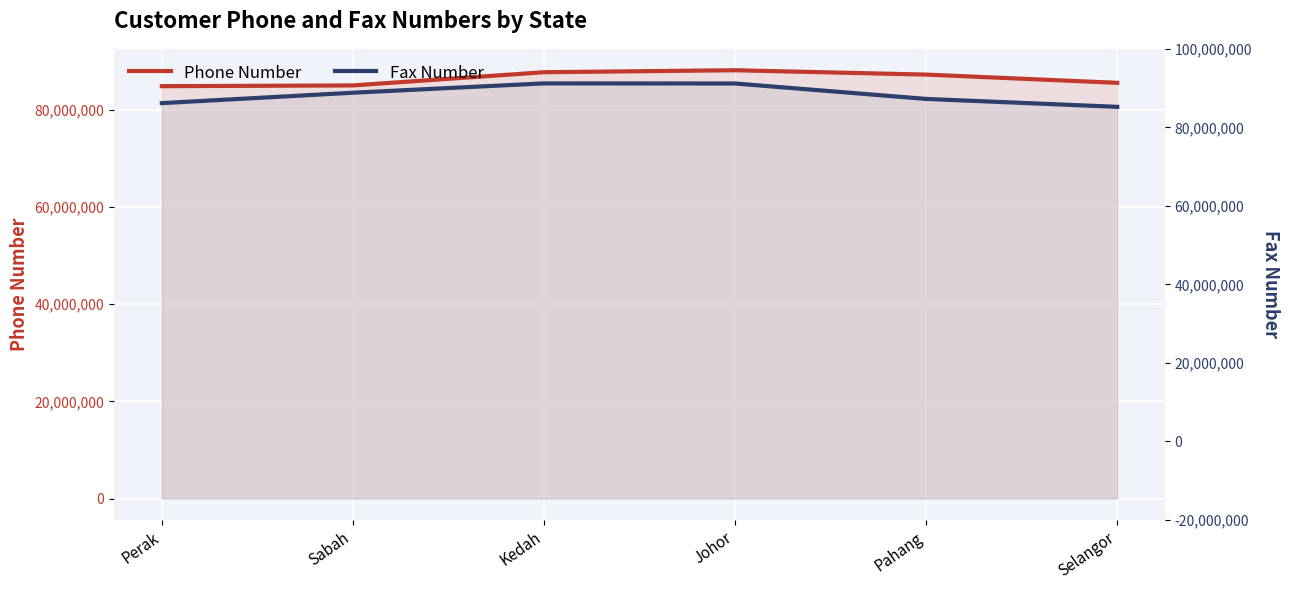

Reading left to right, what are all the values shown in this chart?

Phone Number: Perak=84907832	Sabah=85063026	Kedah=87781760	Johor=88187873	Pahang=87292486	Selangor=85596469
Fax Number: Perak=81417305	Sabah=83559162	Kedah=85483200	Johor=85460754	Pahang=82282816	Selangor=80652755